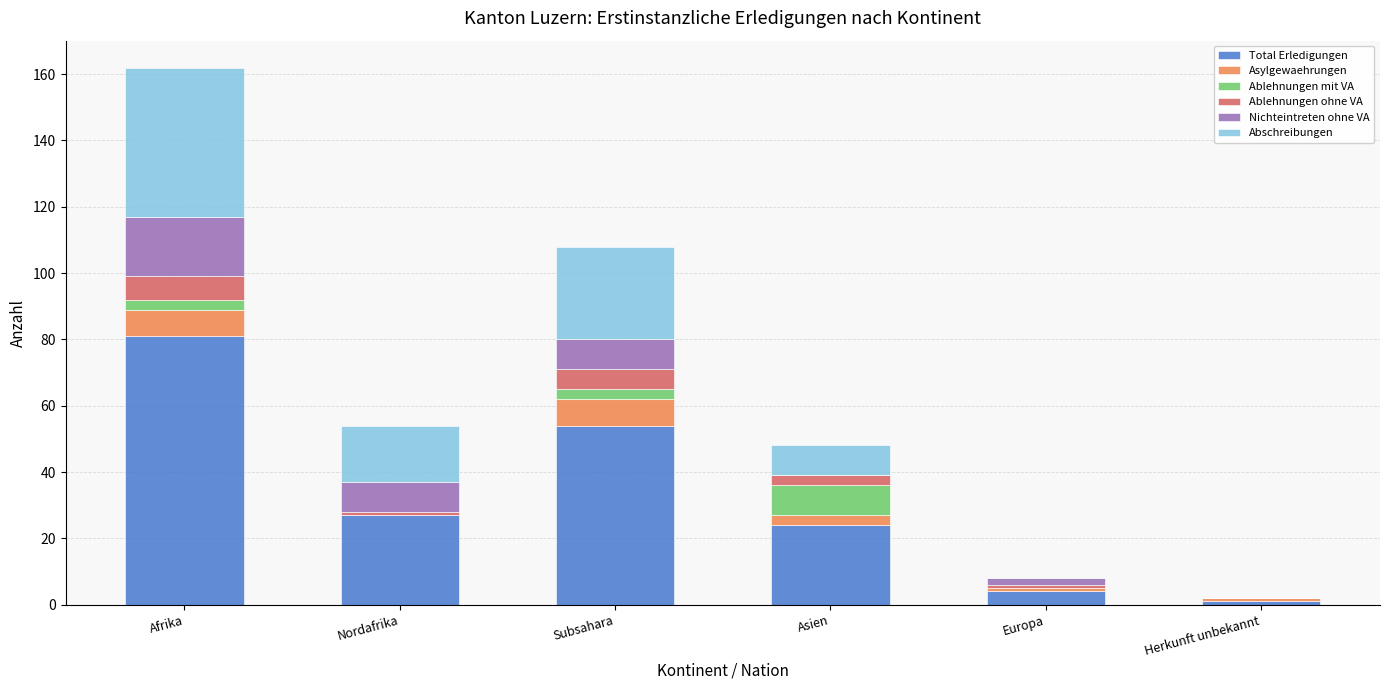

Does the chart contain stacked bars?

Yes